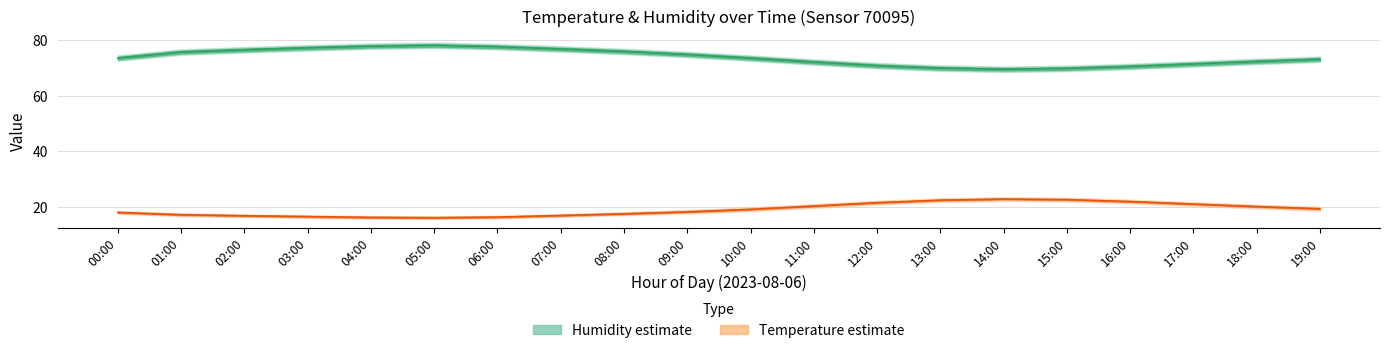

At which category is the sum across all series the highest?

05:00